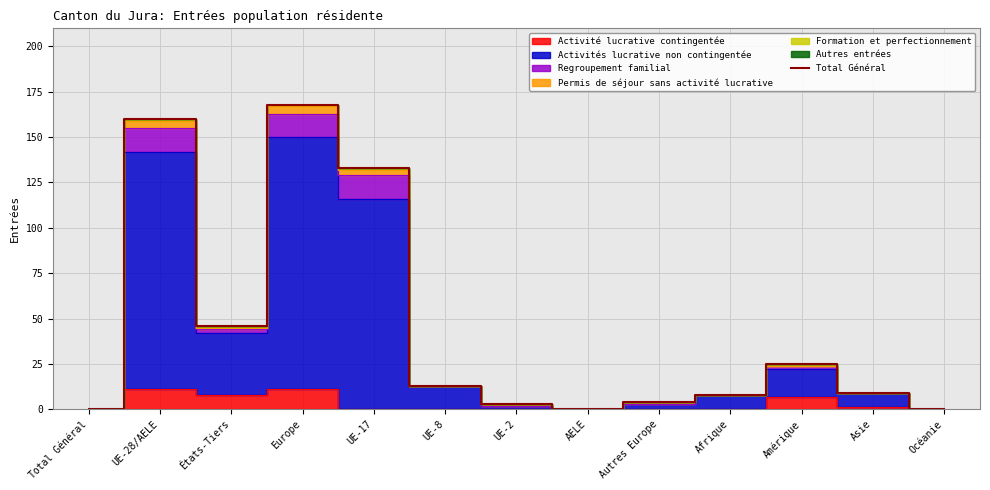

Reading left to right, transcribe all the data shown in this chart.

Total Général=0	UE-28/AELE=160	États-Tiers=46	Europe=168	UE-17=133	UE-8=13	UE-2=3	AELE=0	Autres Europe=4	Afrique=8	Amérique=25	Asie=9	Océanie=0